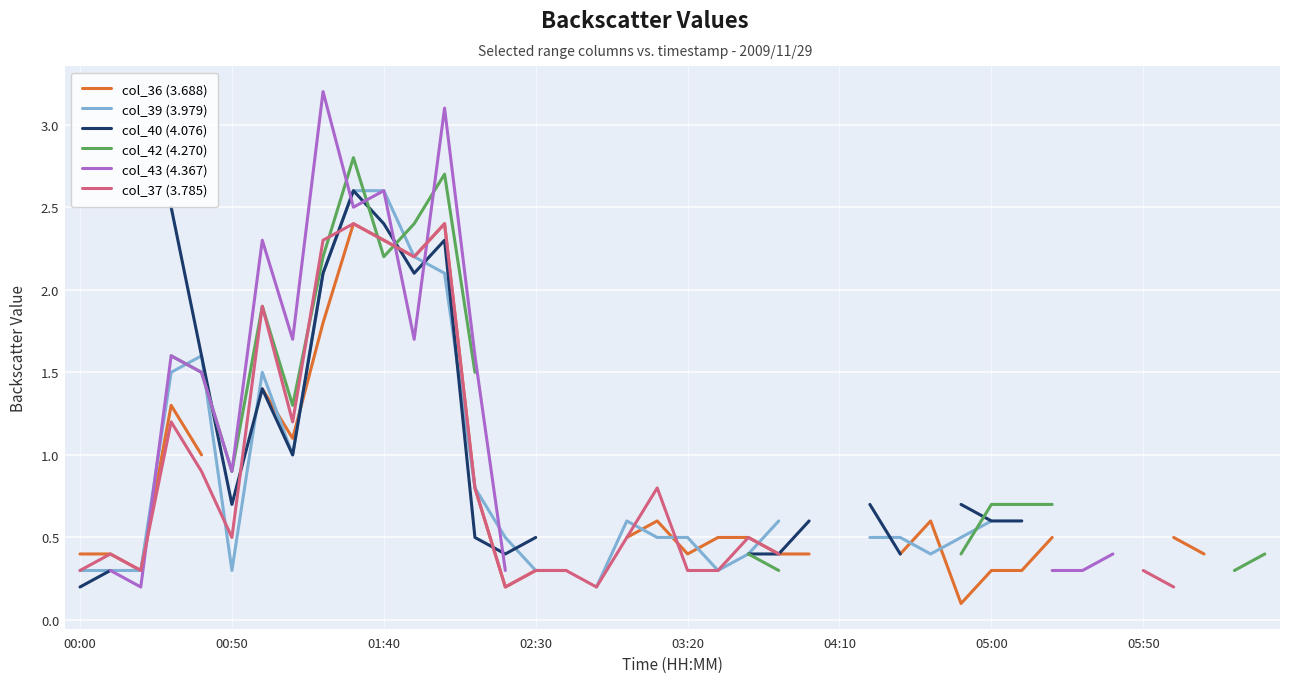

At which label does col_43 (4.367) first exceed 3?

8